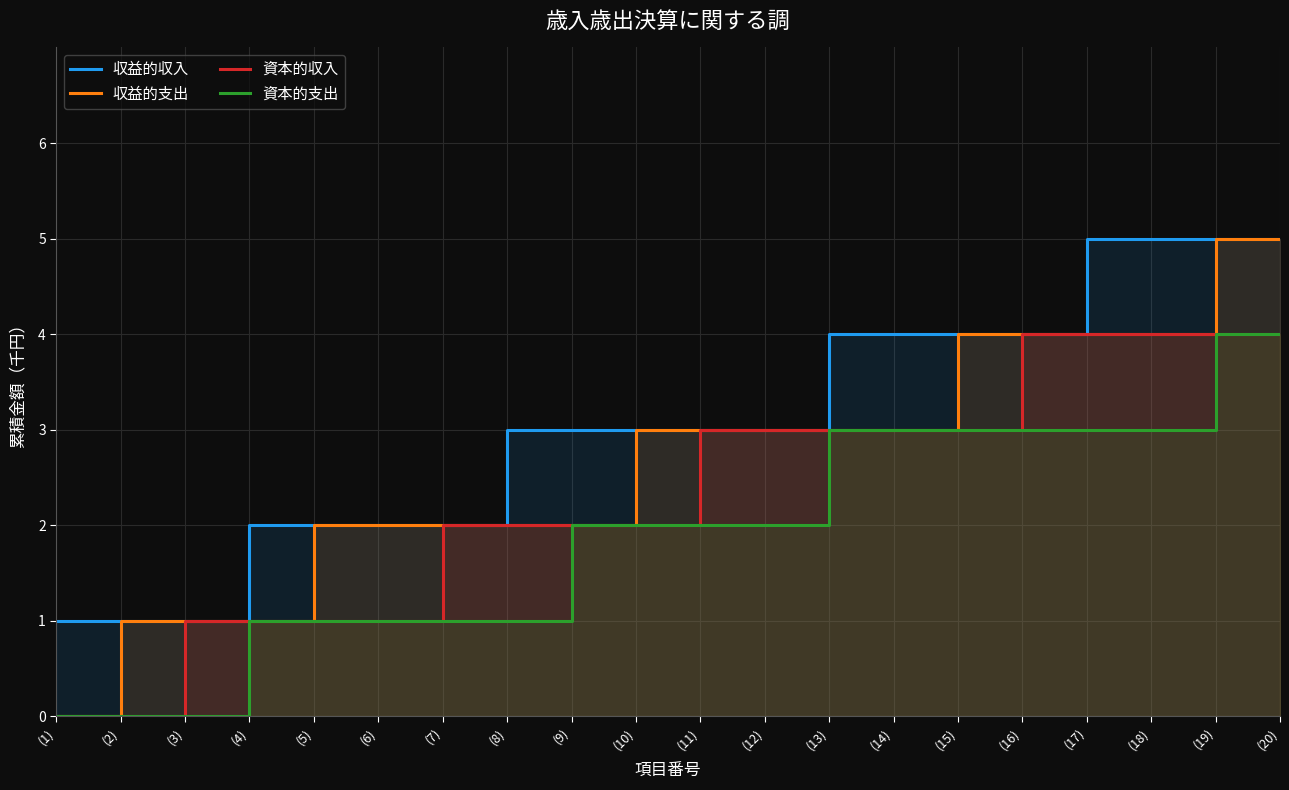

Count the 収益的支出 values in the range 2 to 4.

14